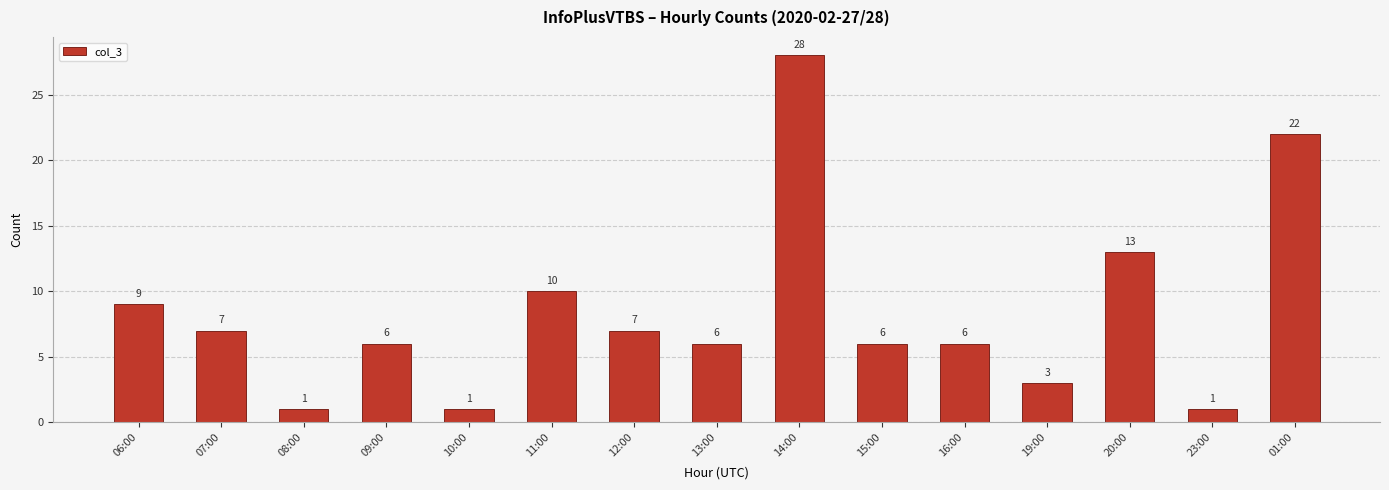

Reading right to left, list all the values displayed in this chart.

22	1	13	3	6	6	28	6	7	10	1	6	1	7	9